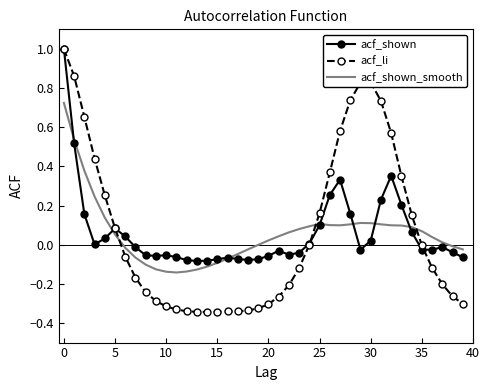

Which series has the widest spread of values?

acf_li